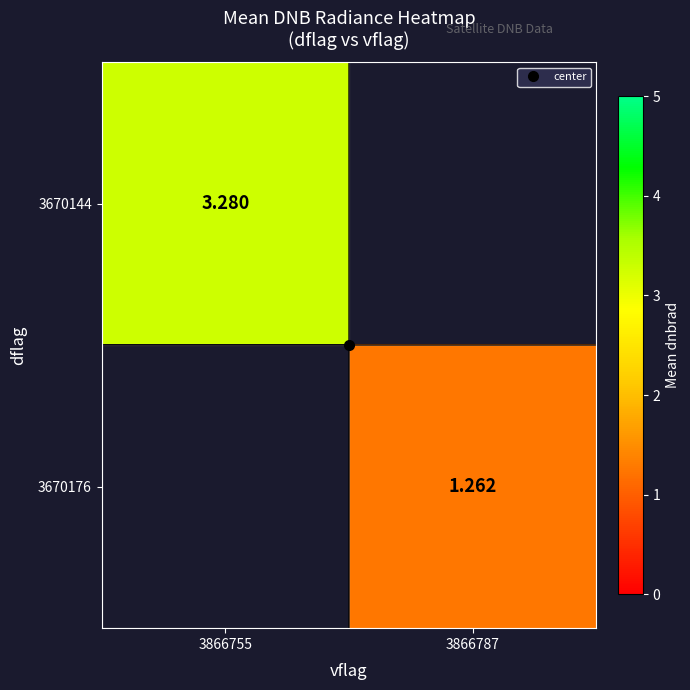

At how many categories does at least one series exceed 3?

1